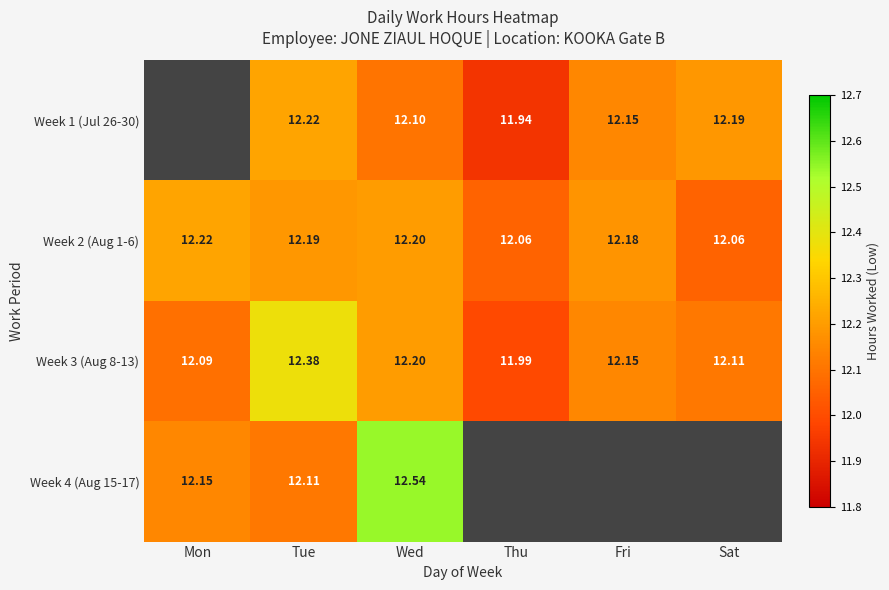

List the series in order of their overall mean, highest first.

Week 3 (Aug 8-13), Week 4 (Aug 15-17), Week 1 (Jul 26-30), Week 2 (Aug 1-6)